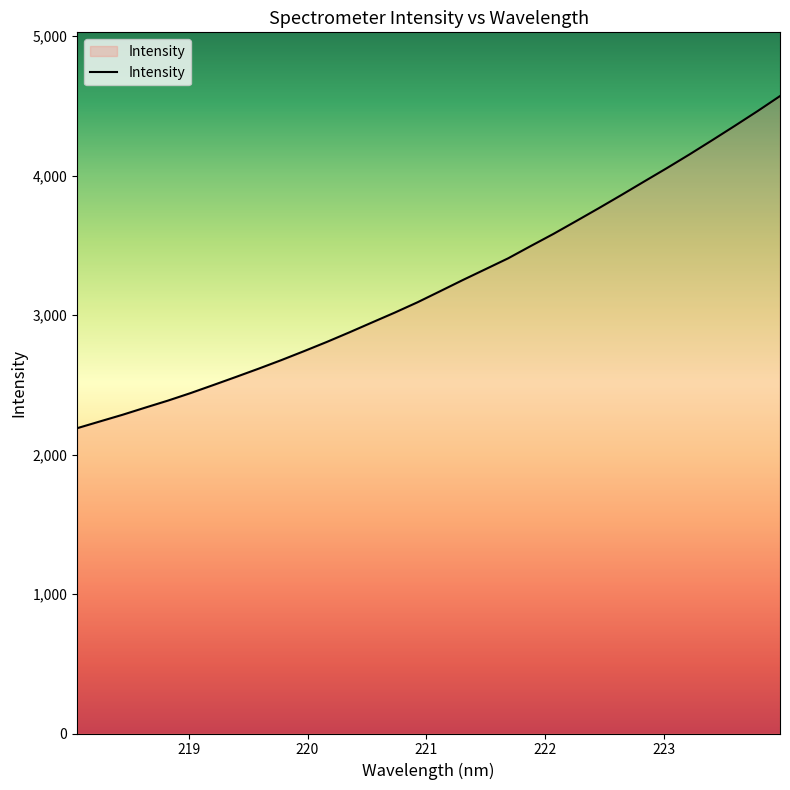

What is the minimum value shown in the chart?

2188.9